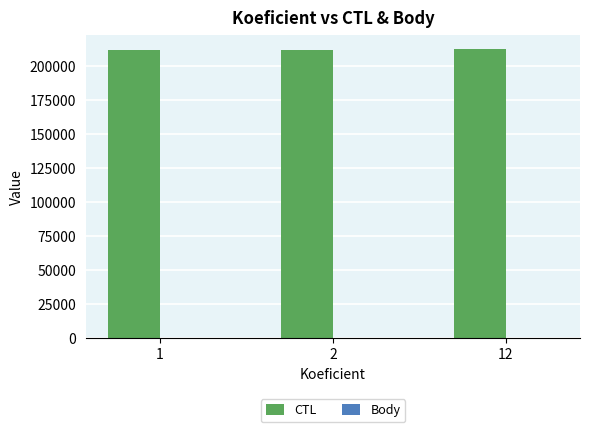

Which series has the largest total across all categories?

CTL